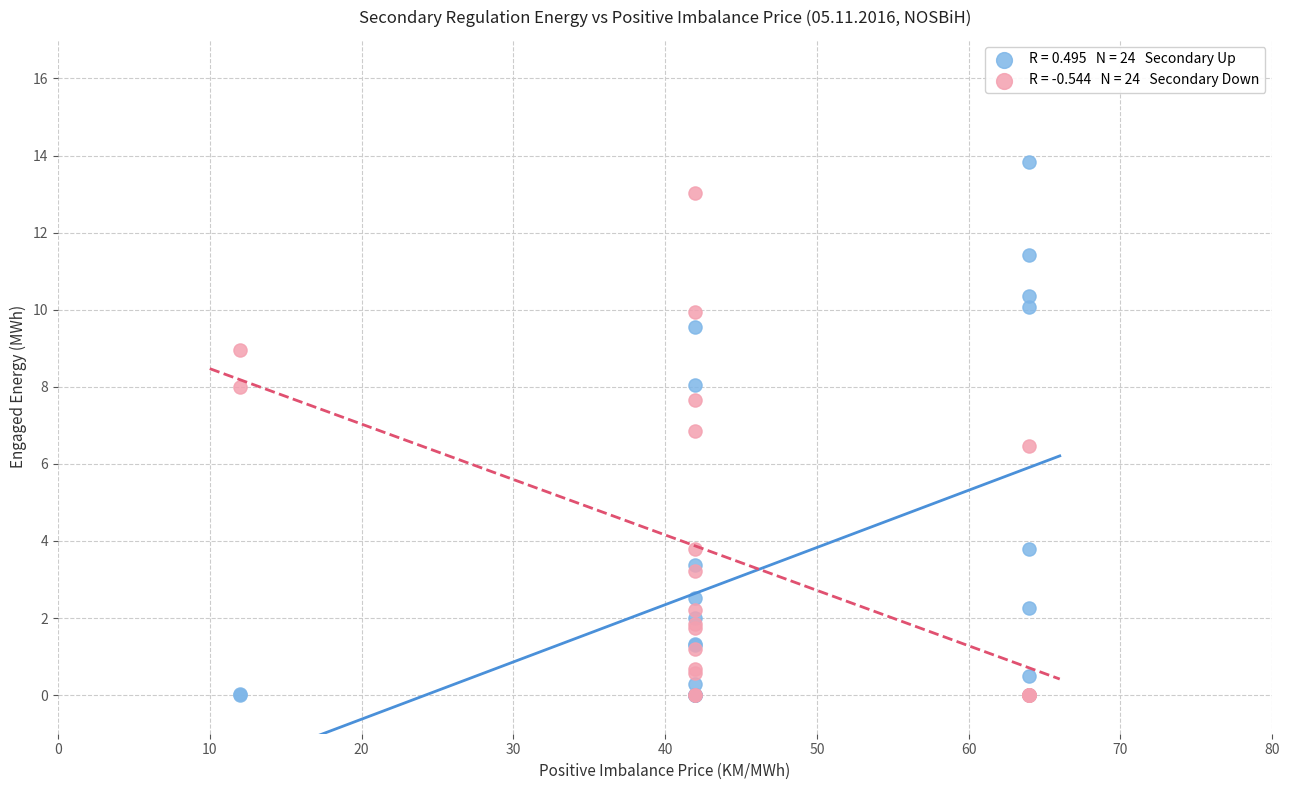

Across all series, what Y value is closest to 6?

6.5